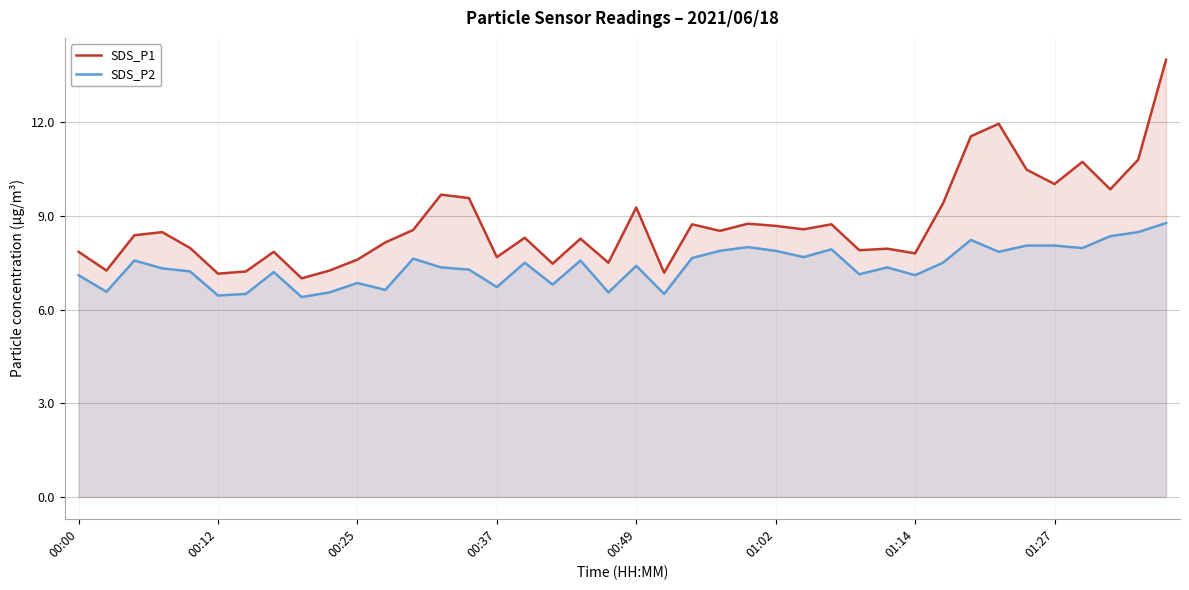

Rank the series by their maximum value, from lowest to highest.

SDS_P2, SDS_P1